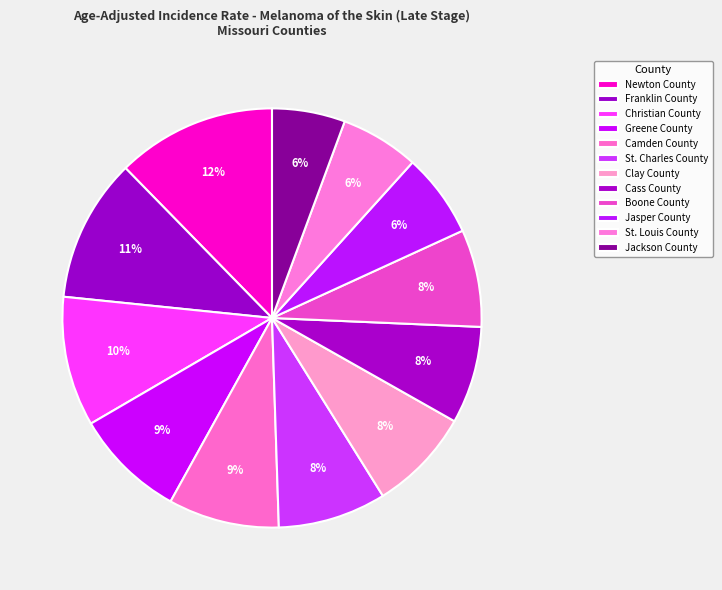

Which category has the smallest portion of the pie?

Jackson County